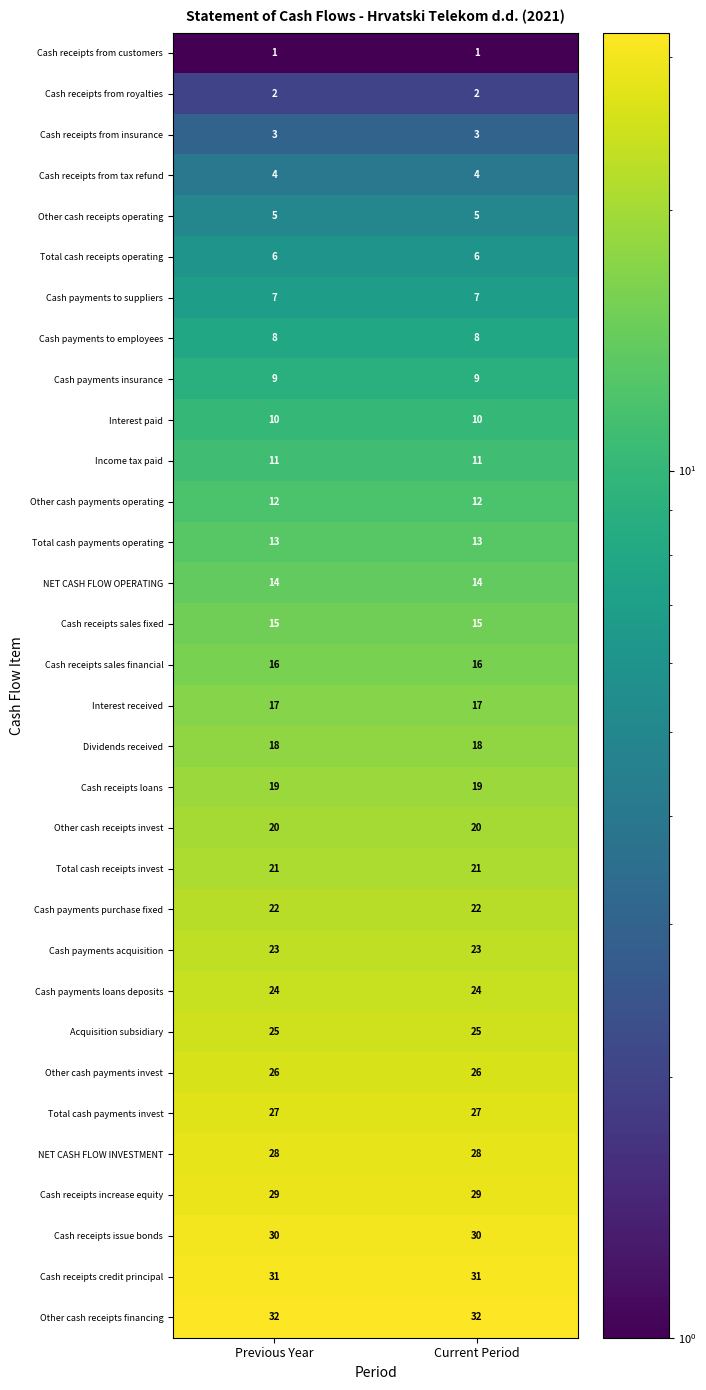

What is the sum of the Total cash payments operating values at Current Period and Previous Year?

26